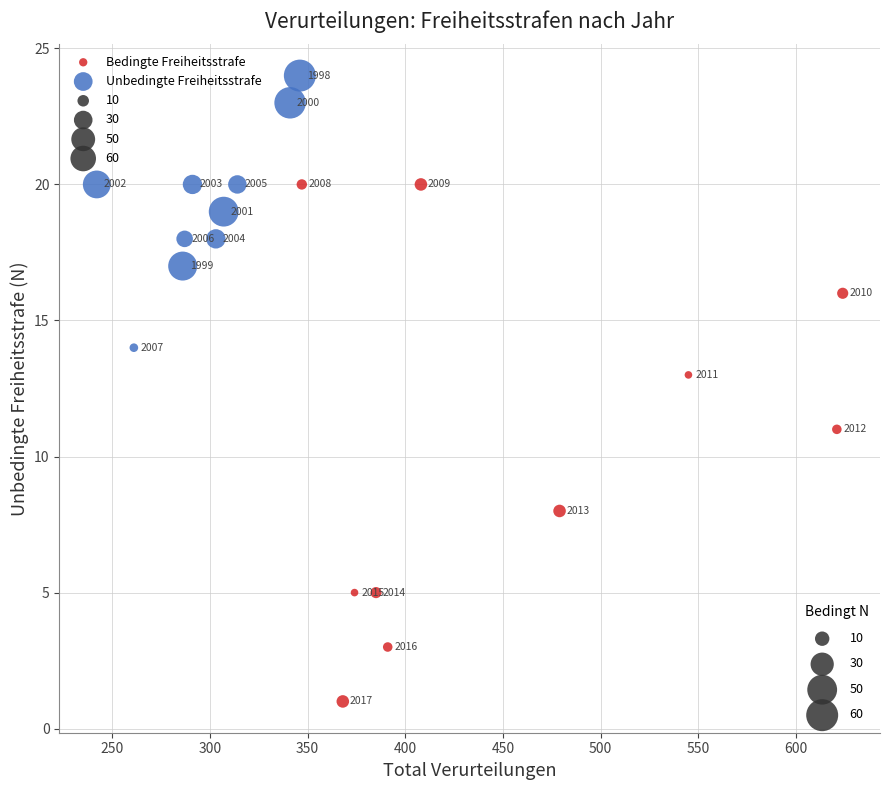

Which series contains the lowest Y value?

Bedingte Freiheitsstrafe